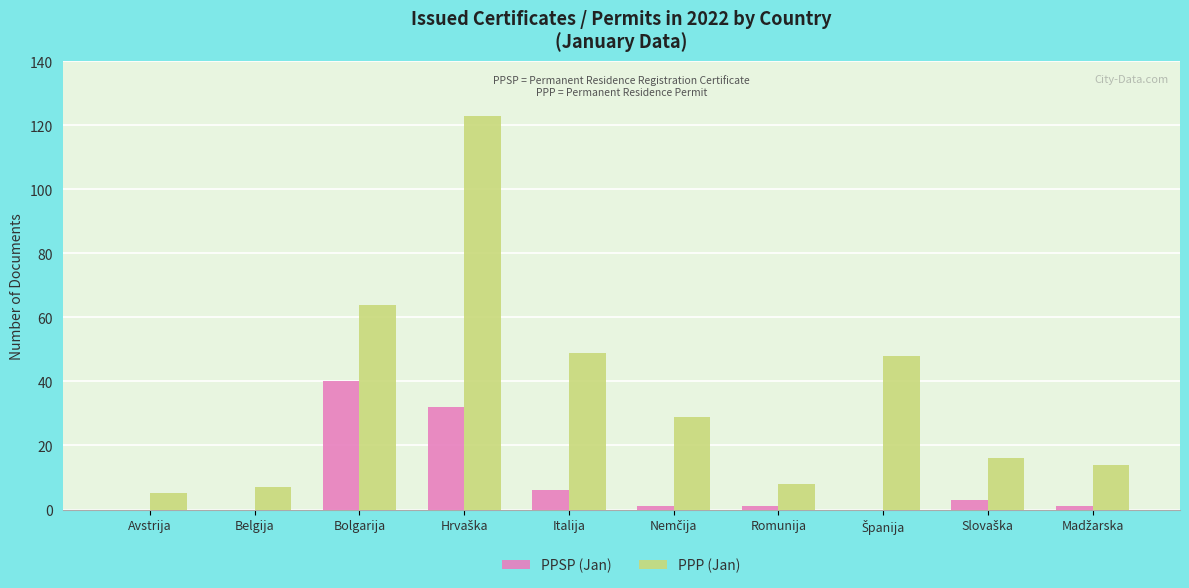

What is the maximum value for PPSP (Jan)?

40